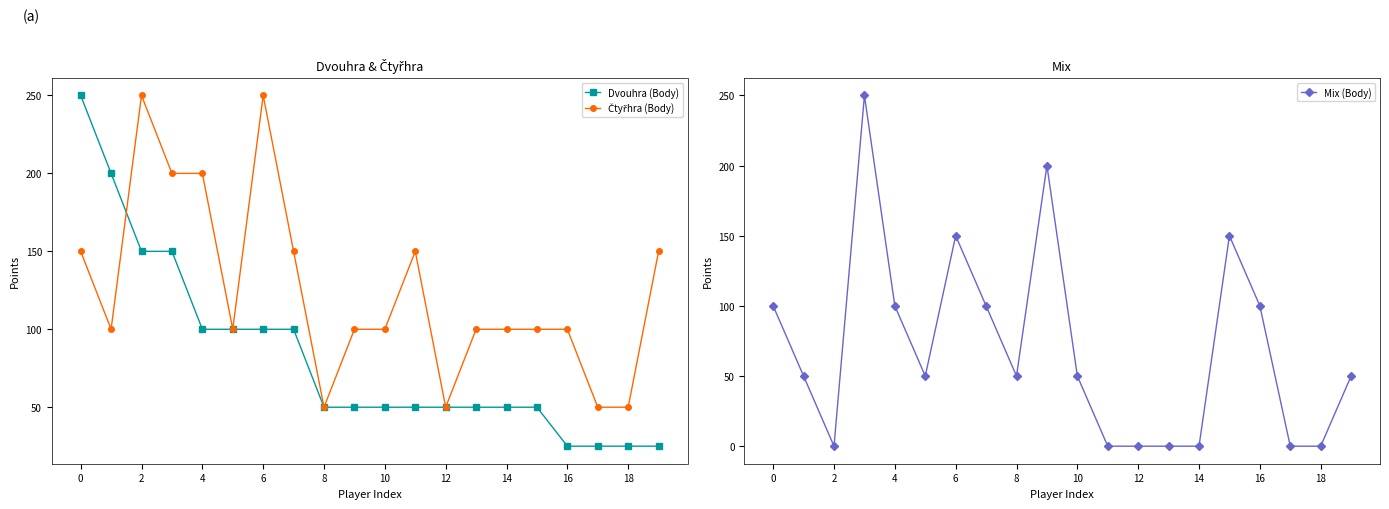

How many values in the Mix (Body) series exceed 50?

8